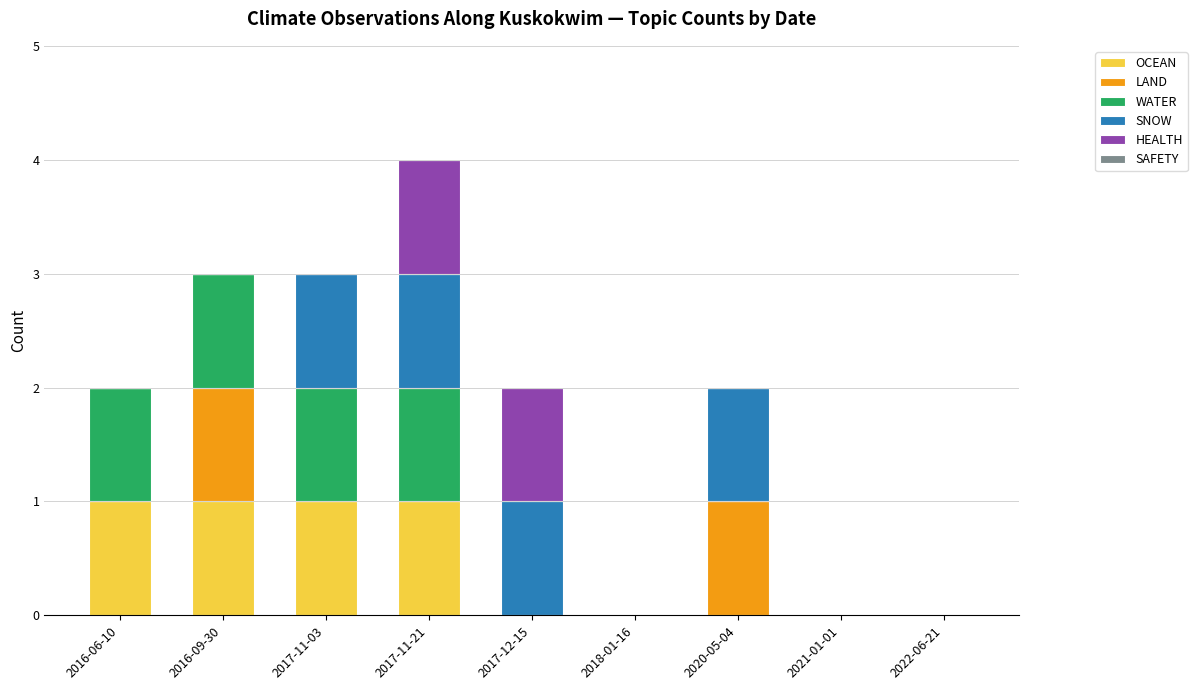

The OCEAN series shows 1 at 2017-11-03. True or false?

True